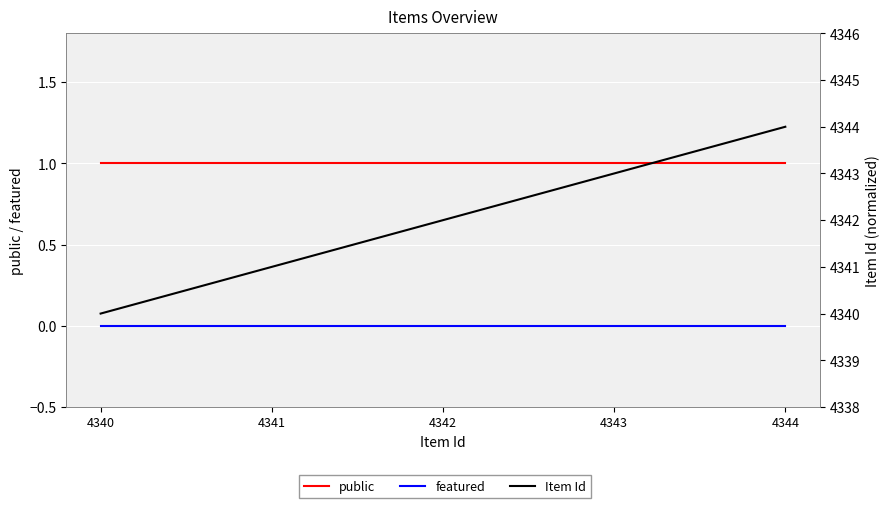

True or false: featured has more than 0 interior local peaks.

False